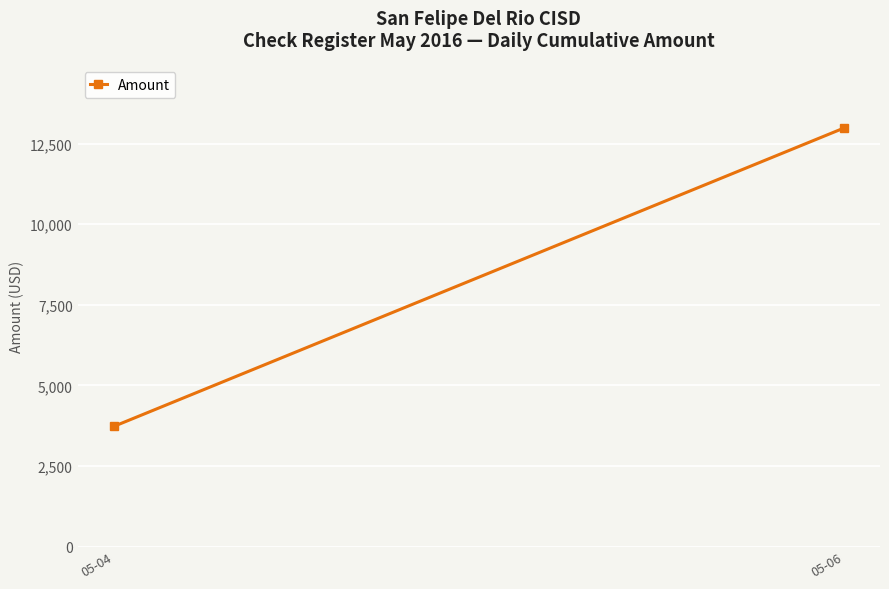

Is it true that the value at 05-04 is 5431.3?

False